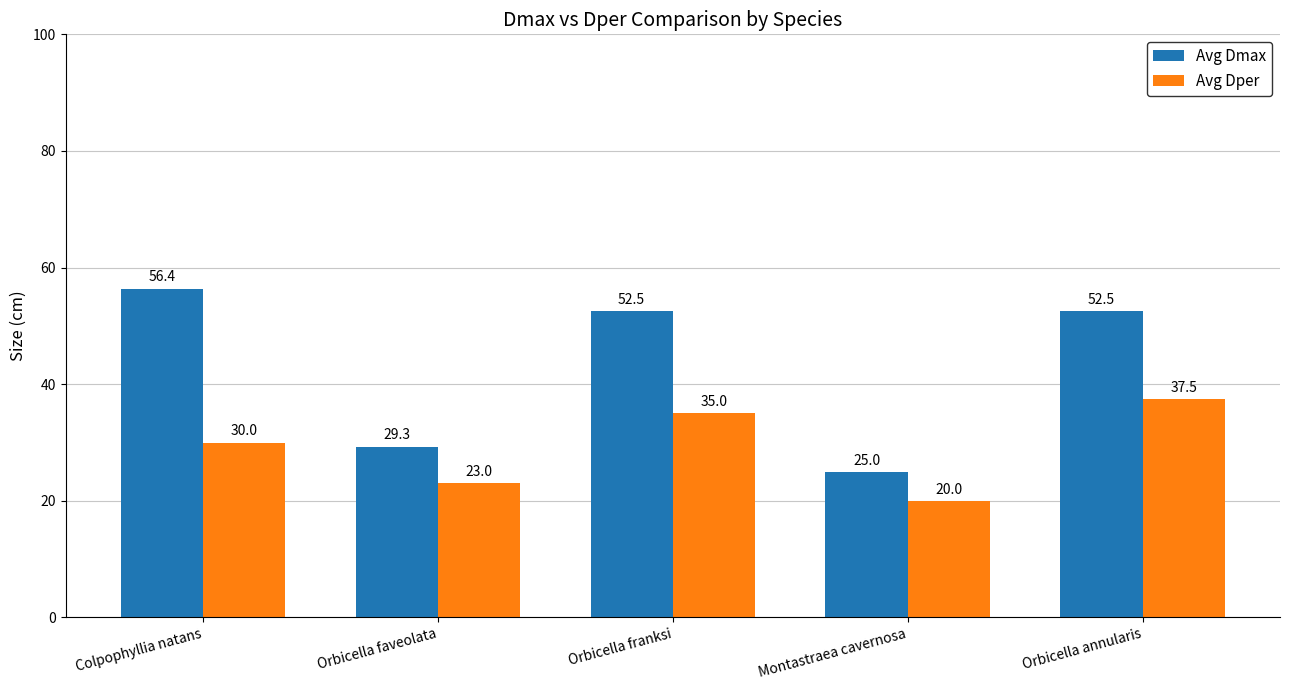

How many data points in Avg Dmax are above 52?

3